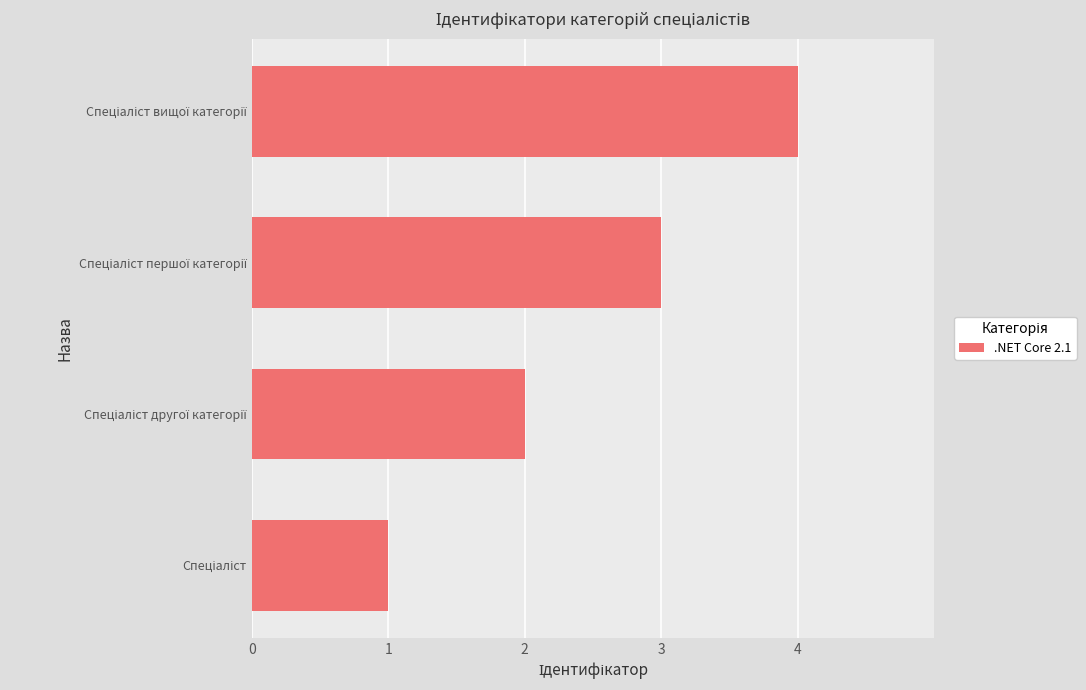

What is the greatest value displayed?

4